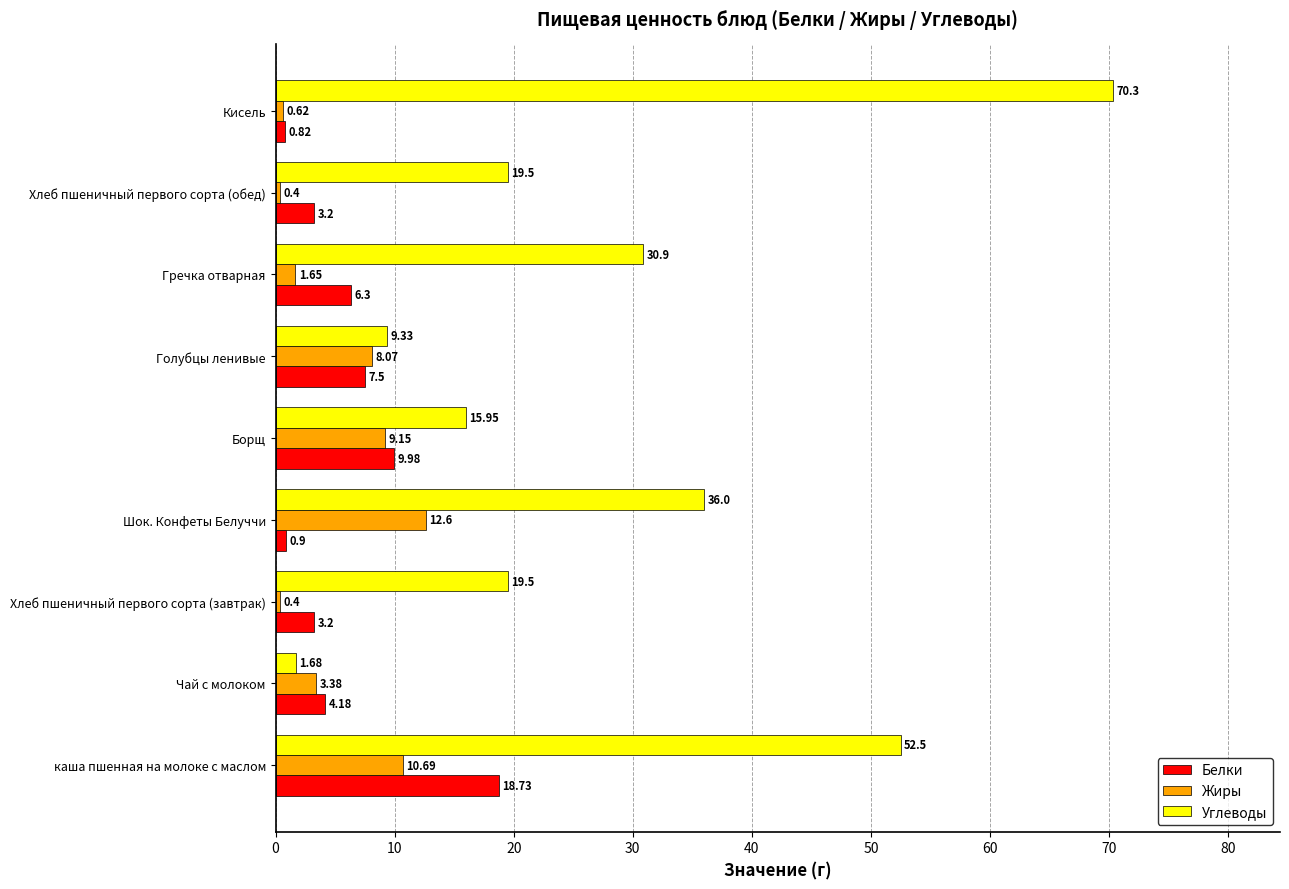

Which series has the widest spread of values?

Углеводы